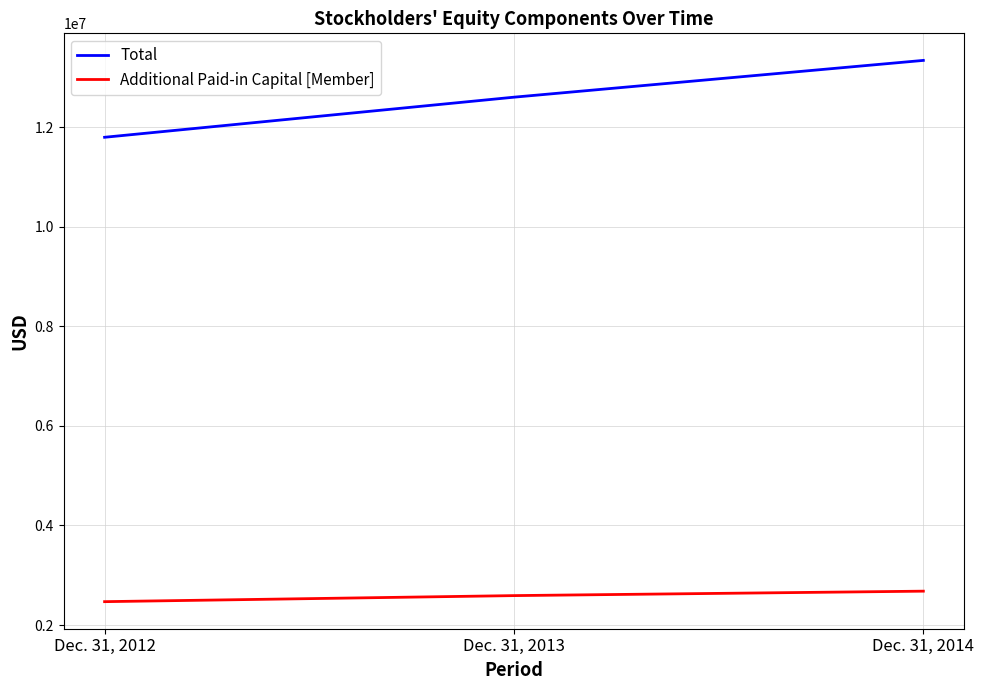

How many distinct data groups are displayed?

2